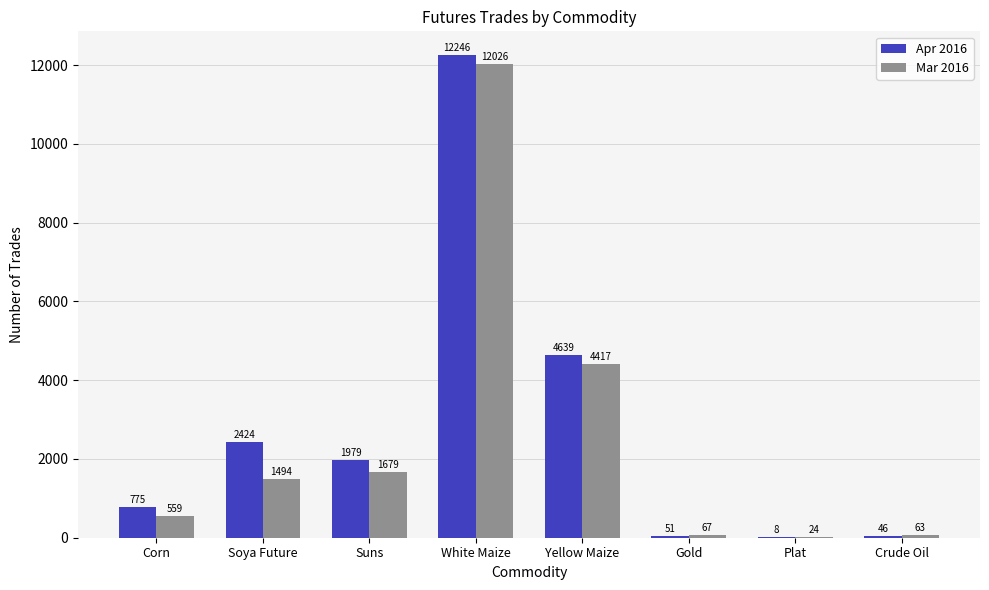

What is the spread (max minus min) of values at Gold?

16